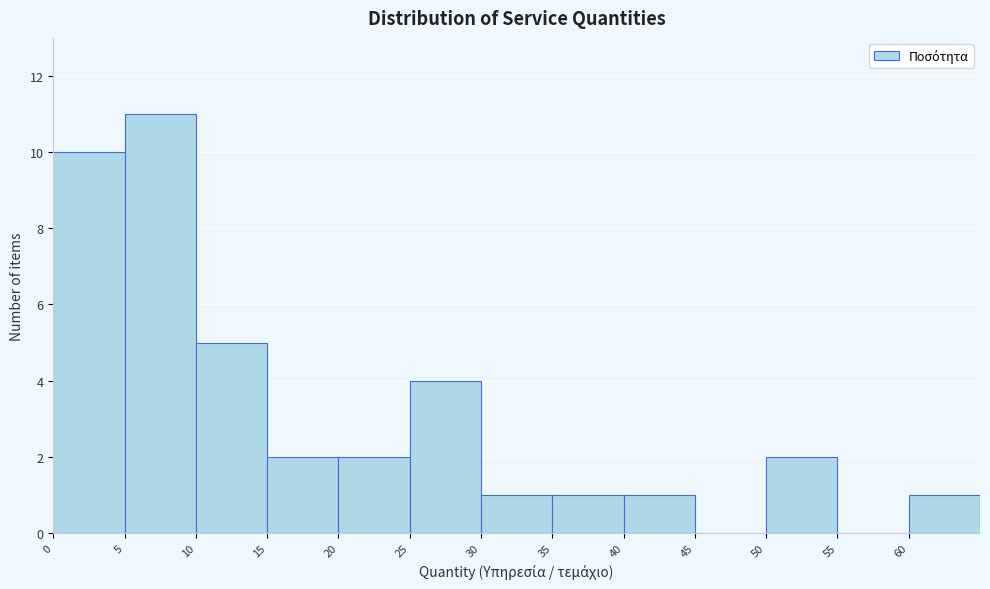

How tall is the bar that spans 5 to 10 on the x-axis? The values are not printed on the chart, so give them approximately, as read against the axis.

11